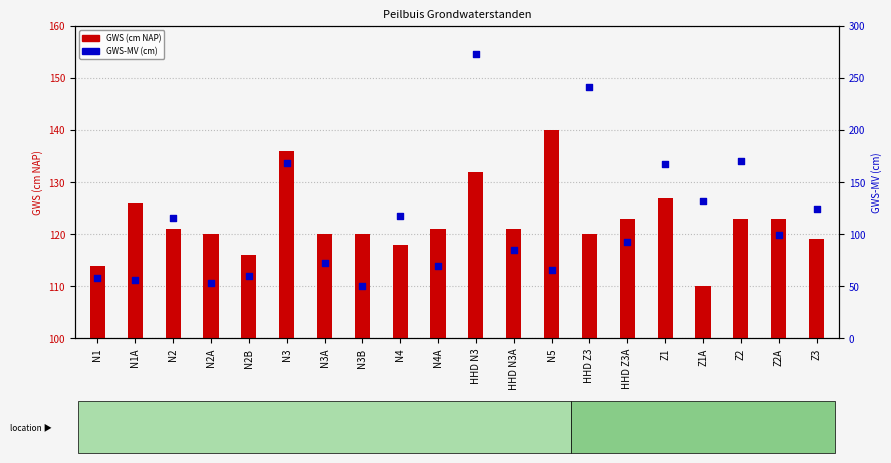

Which series has the widest spread of Y values?

GWS-MV (cm)